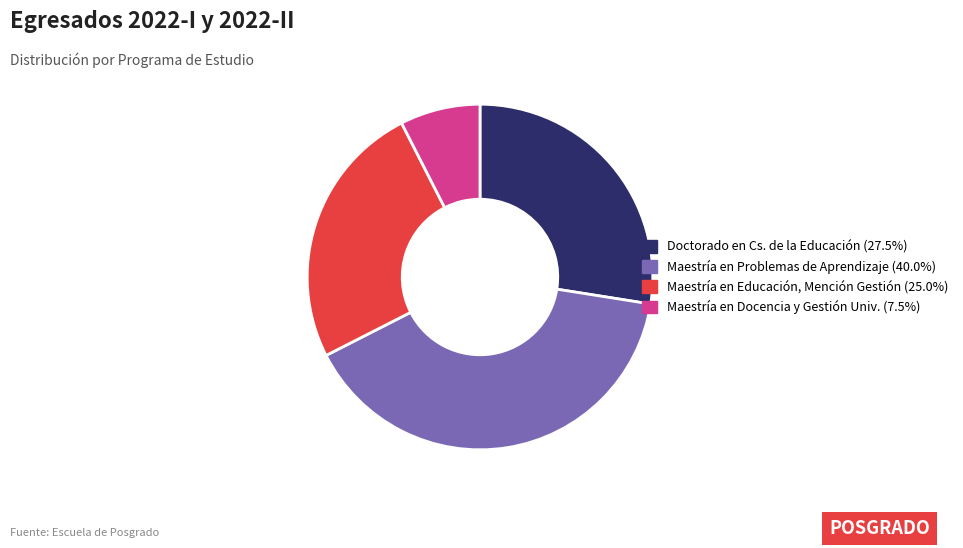

Does any single category account for the majority?

No